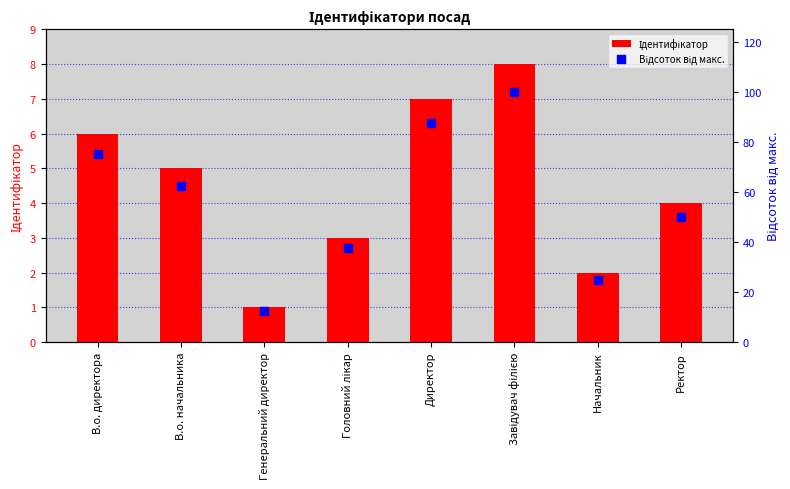

Which series has the largest Y range (max minus min)?

Відсоток від макс.